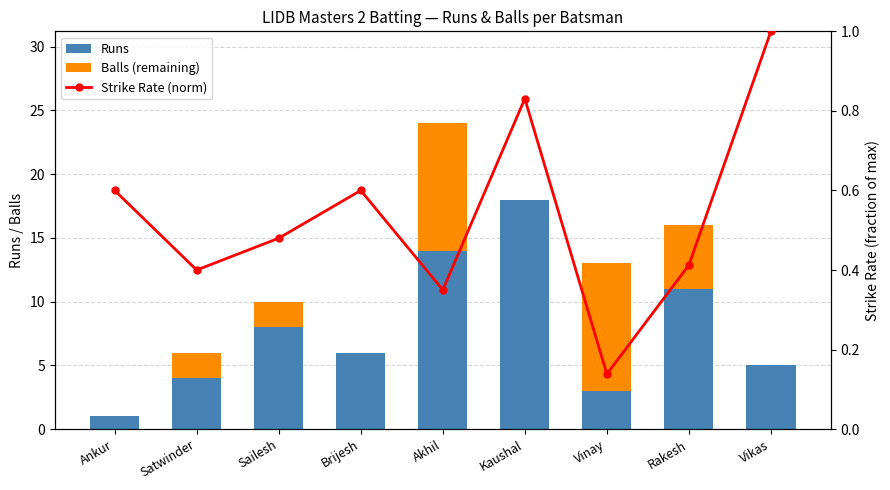

Where is Balls (remaining) nearest to the value 5?

Rakesh